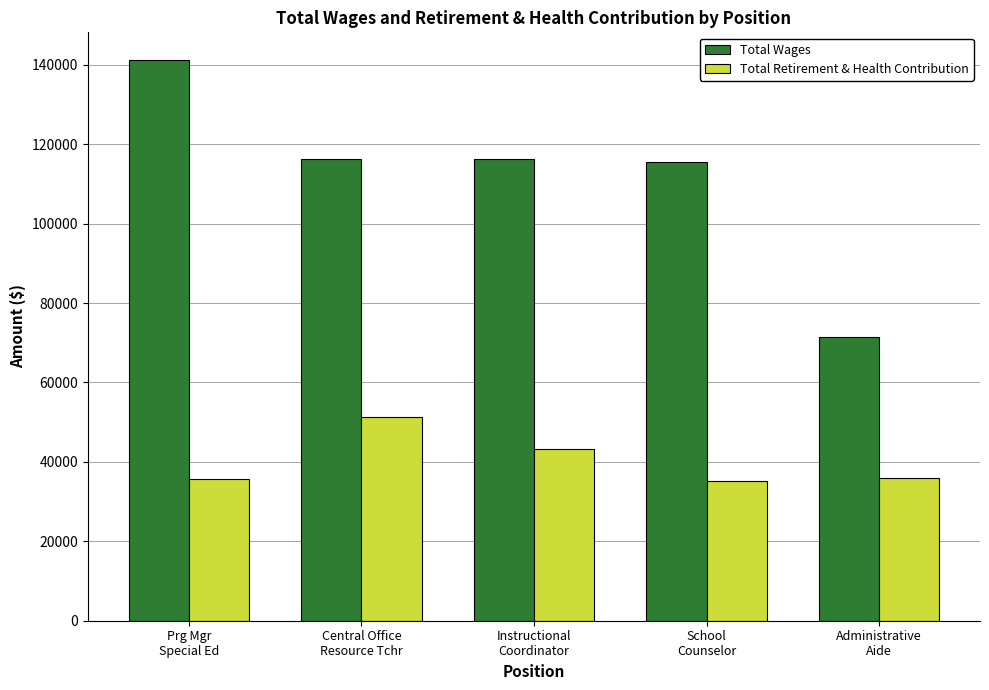

What is the minimum value for Total Wages?

71525